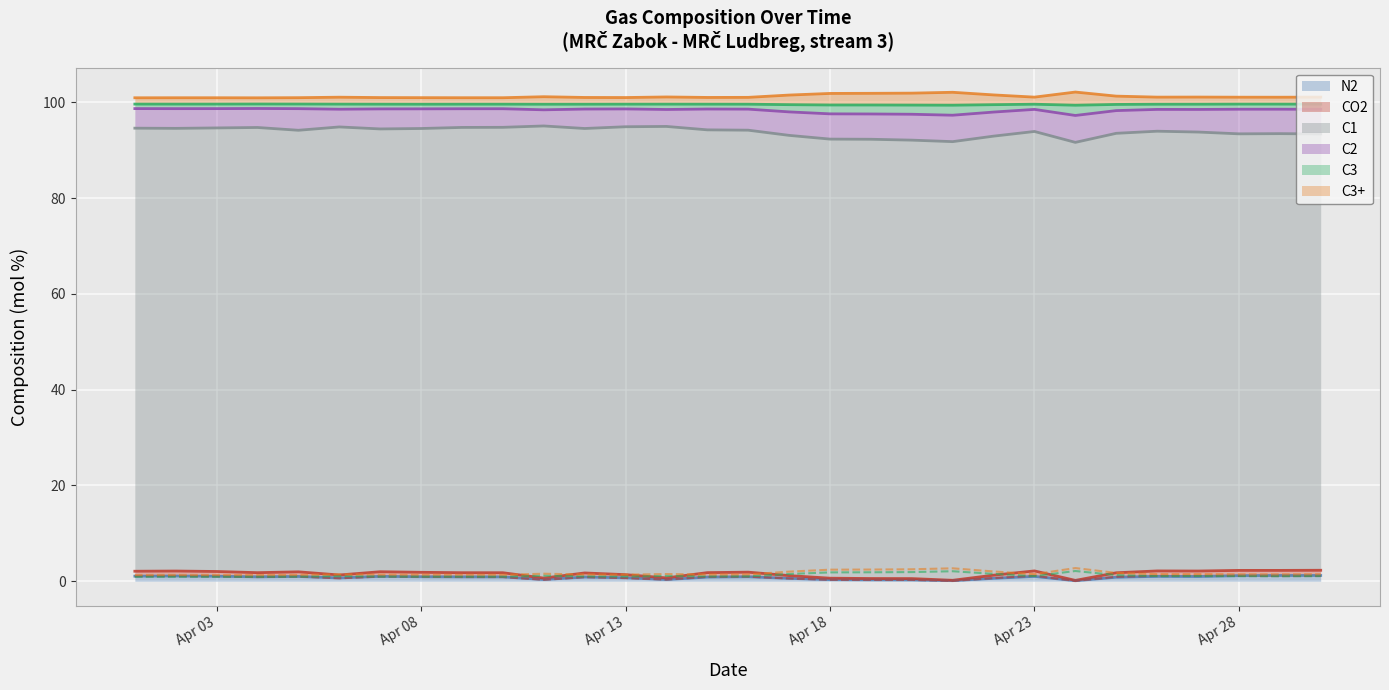

At which category is the sum across all series the highest?

2023-04-24